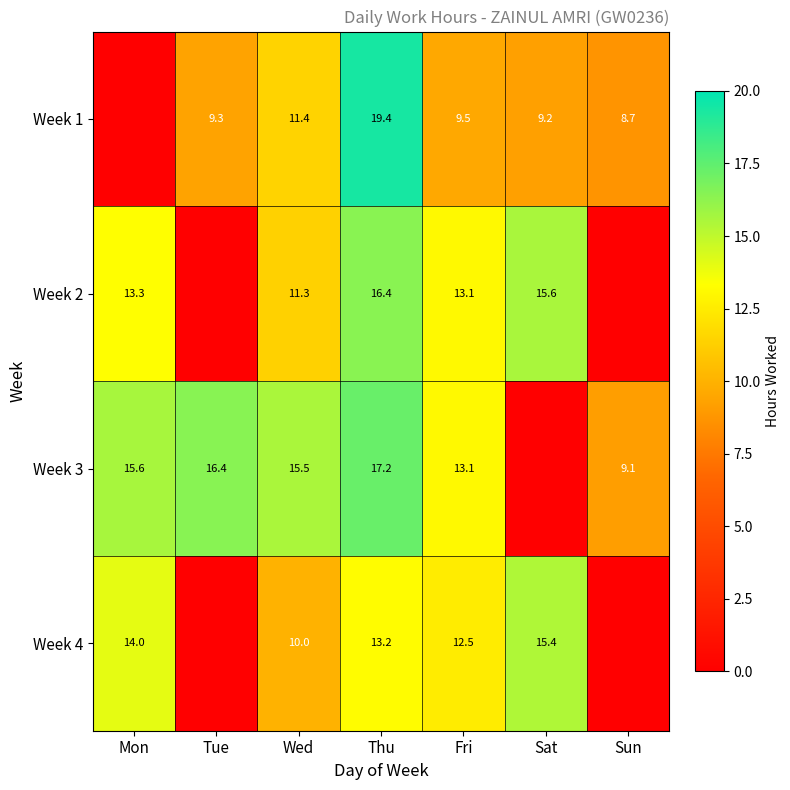

What is the spread (max minus min) of values at Fri?

3.6